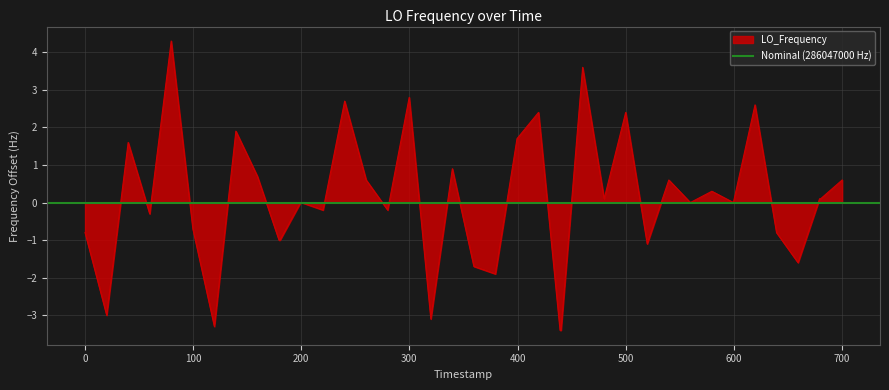

Does the chart have visible grid lines?

Yes